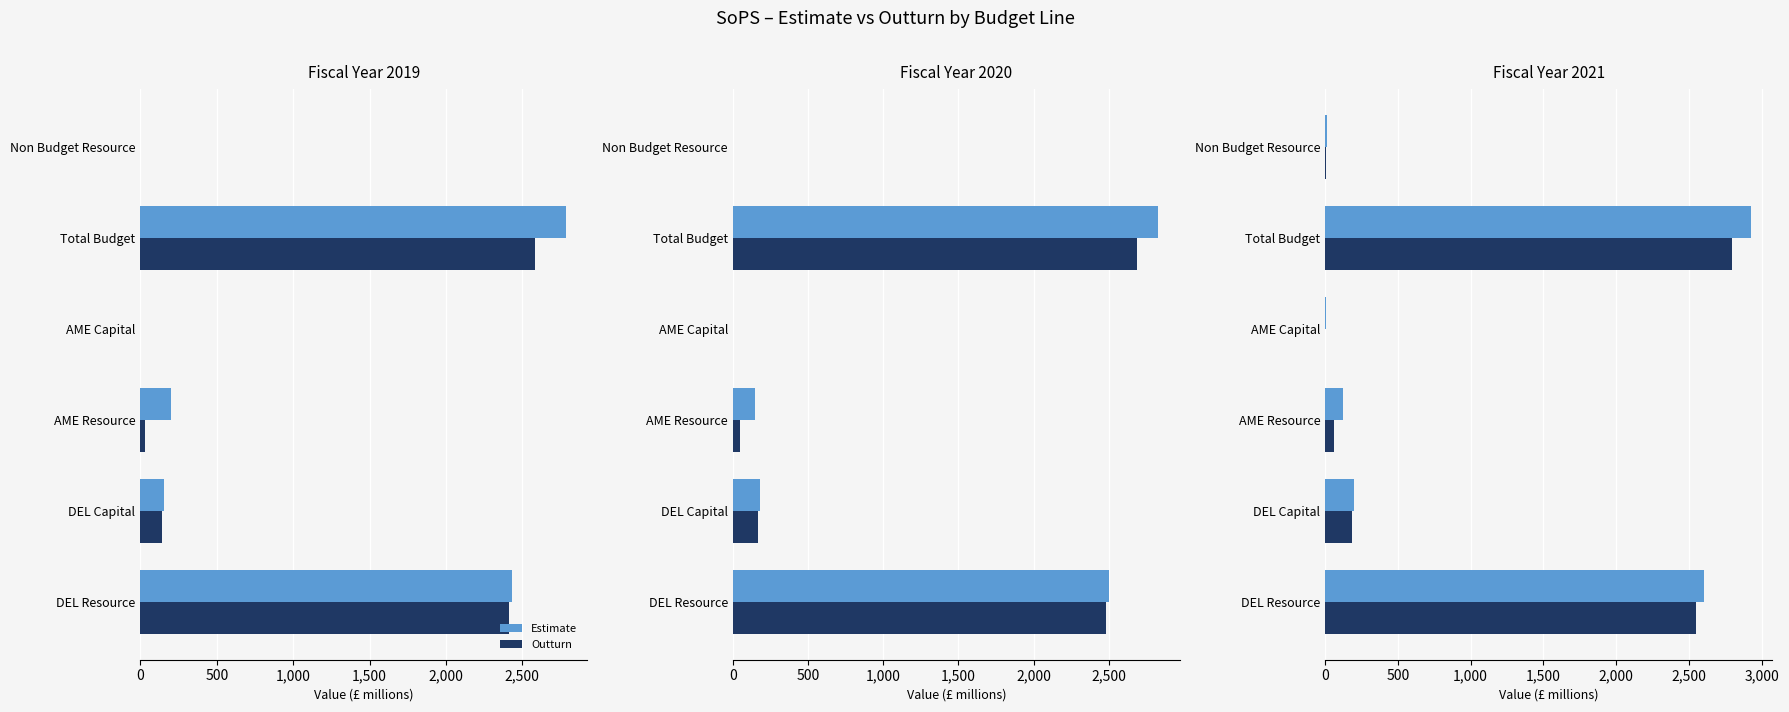

What is the difference between the maximum and minimum values in the Estimate series?

2920